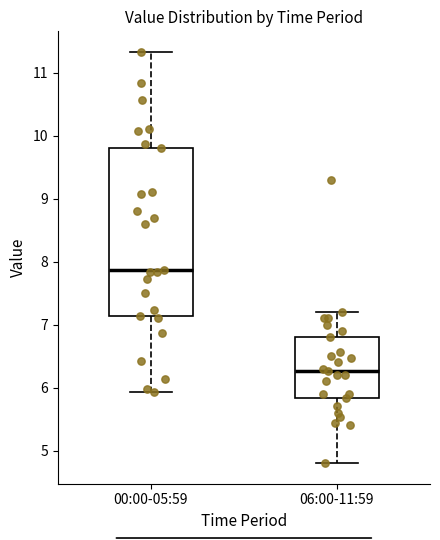

Which box has the highest median line?

00:00-05:59